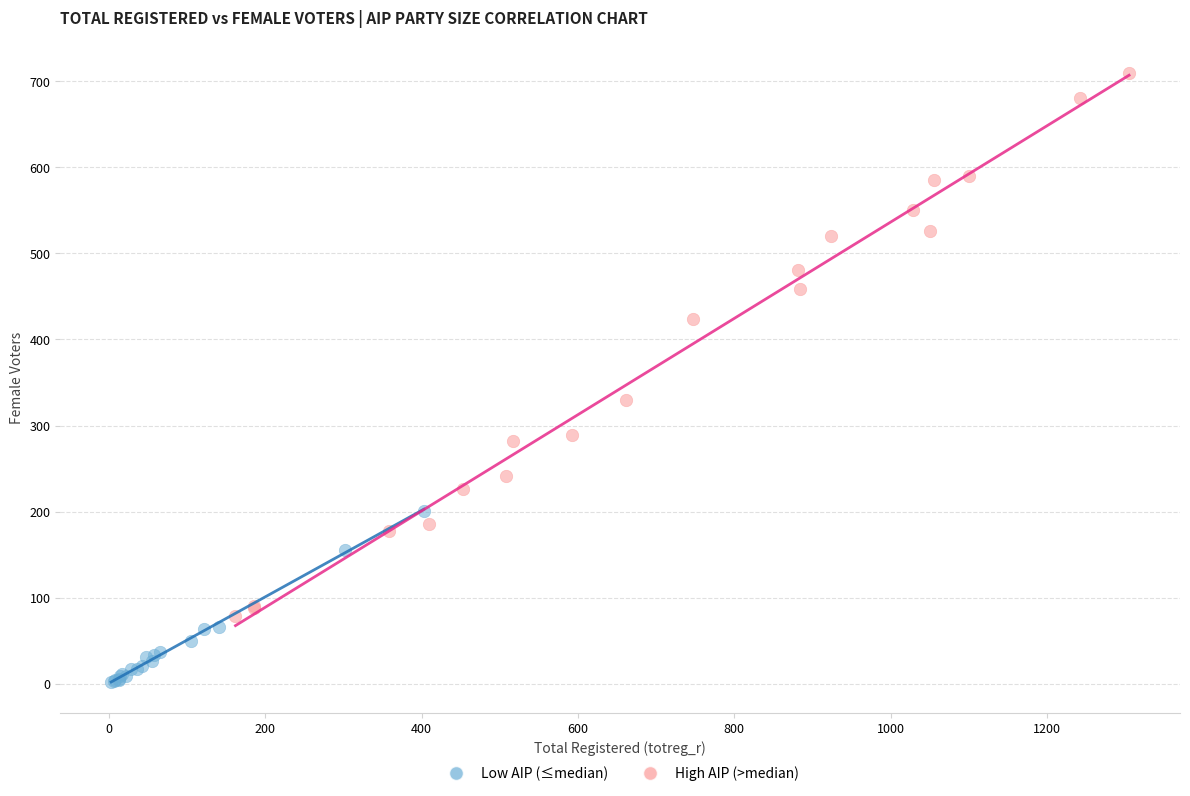

What are all the series names shown in the legend?

Low AIP (≤median), High AIP (>median)